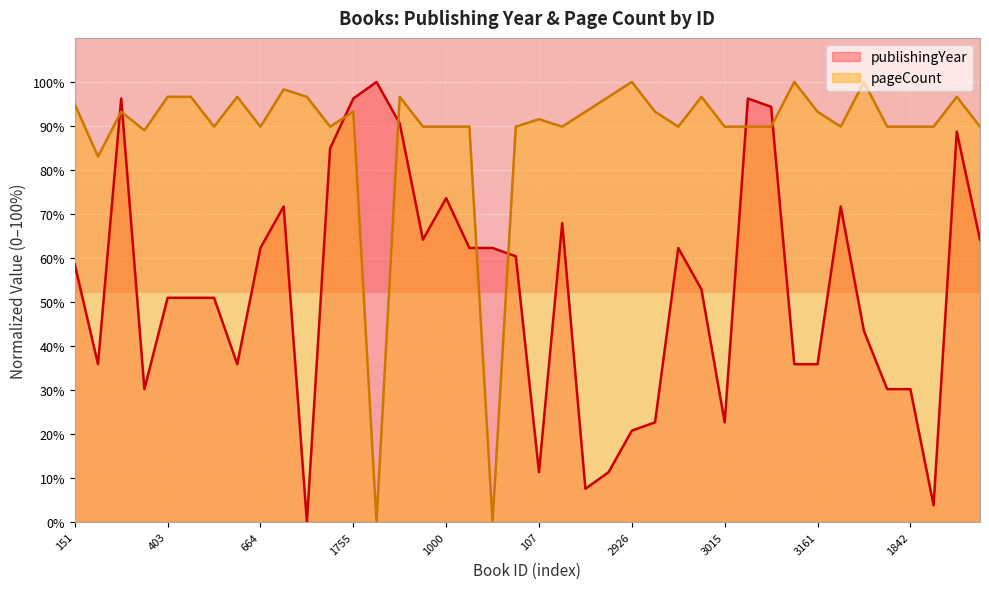

The value at 3015 is 40.3. True or false?

False